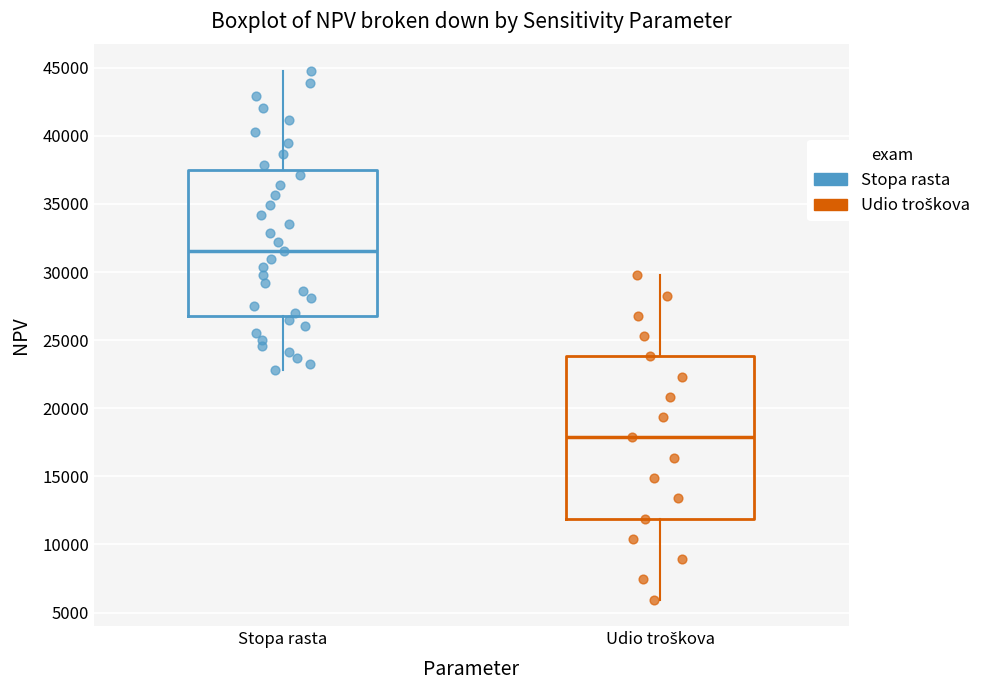

Which box's median line is the lowest?

Udio troškova